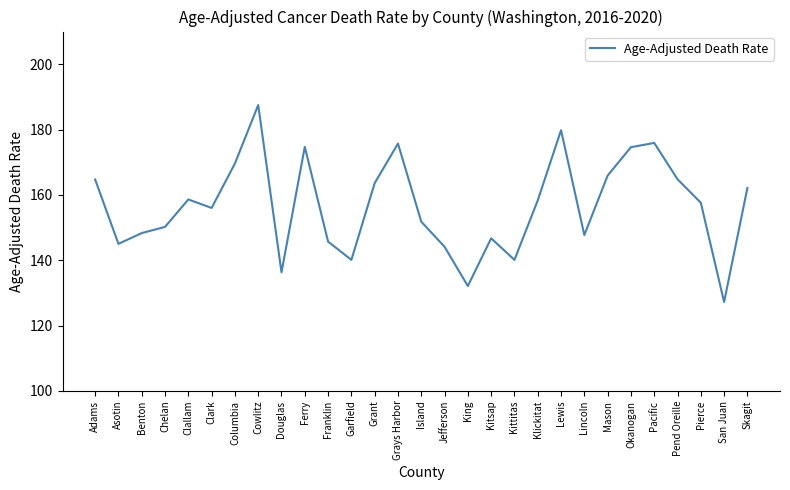

What is the minimum value shown in the chart?

127.2